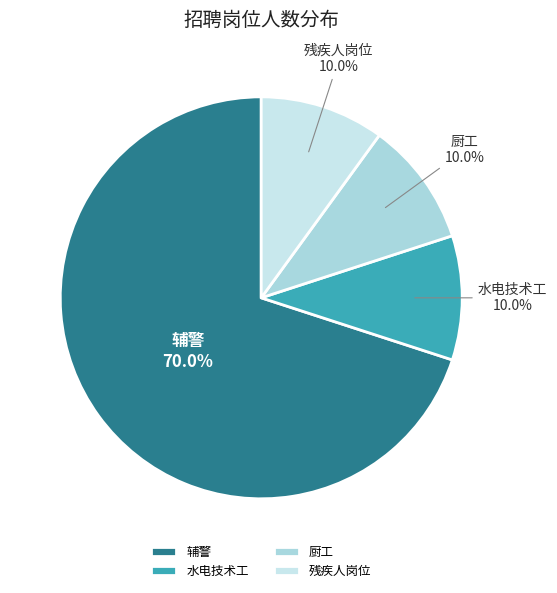

Which category has the biggest portion of the pie?

辅警